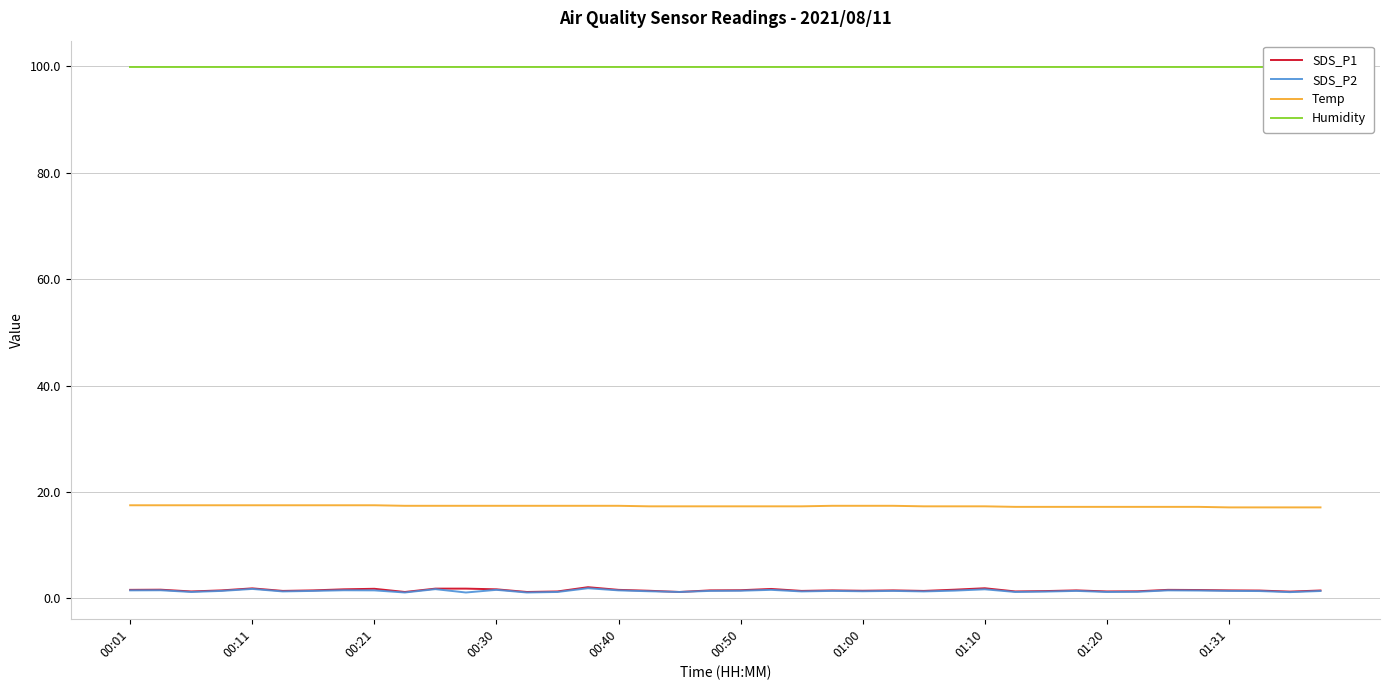

Does the chart display data point markers on the line(s)?

No